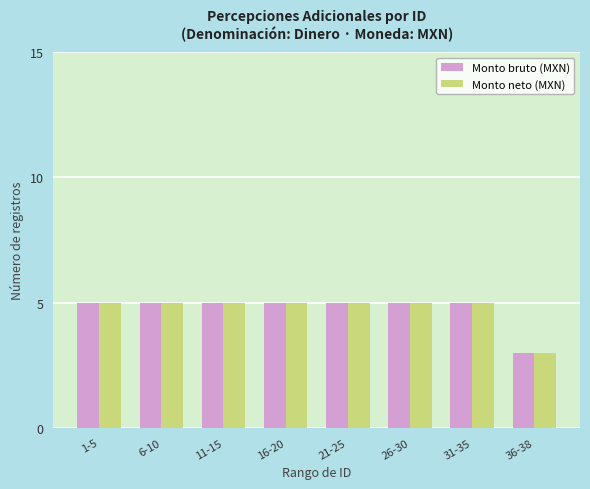

What is the minimum value shown in the chart?

3